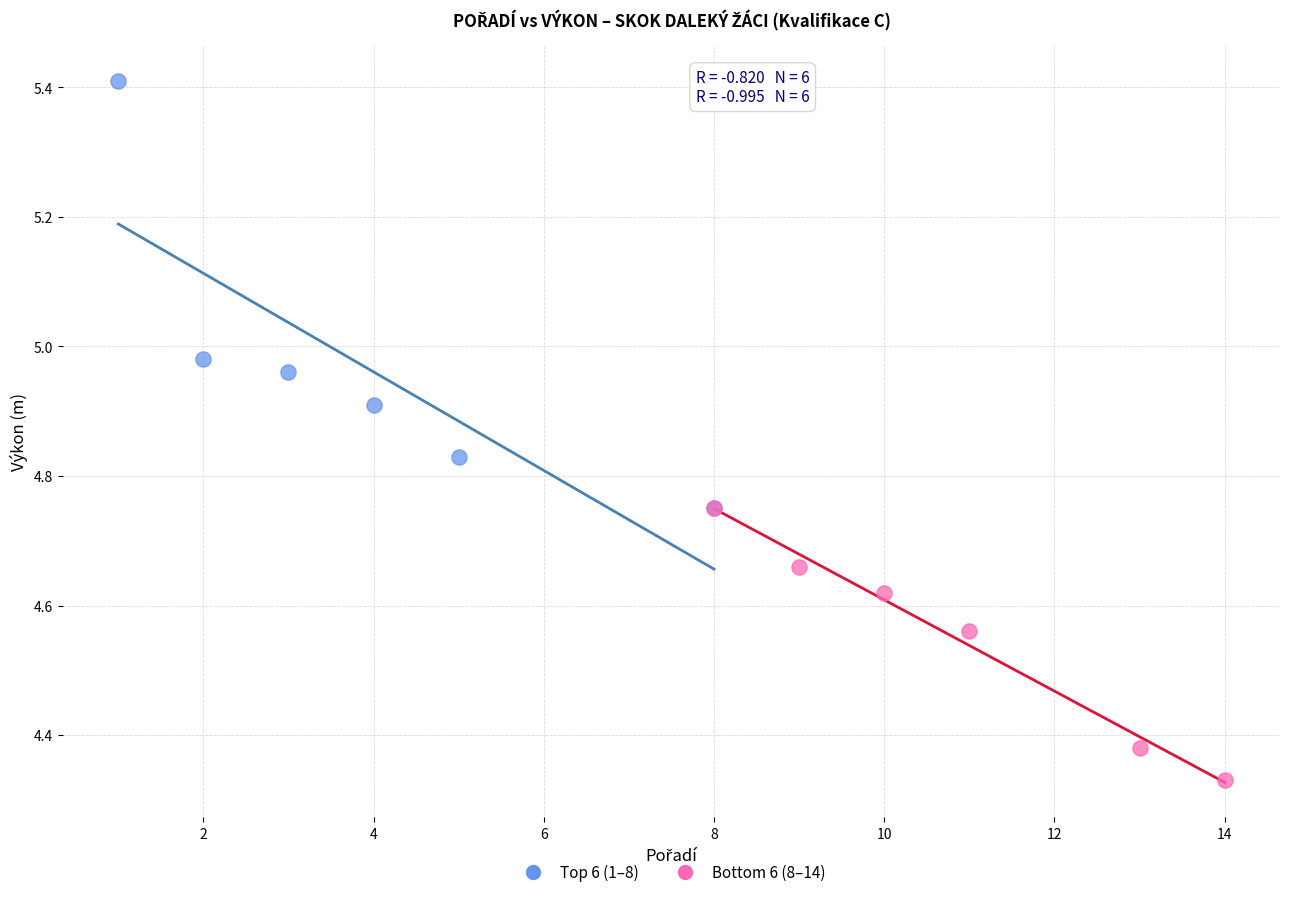

Which series has the widest spread of Y values?

Top 6 (1–8)